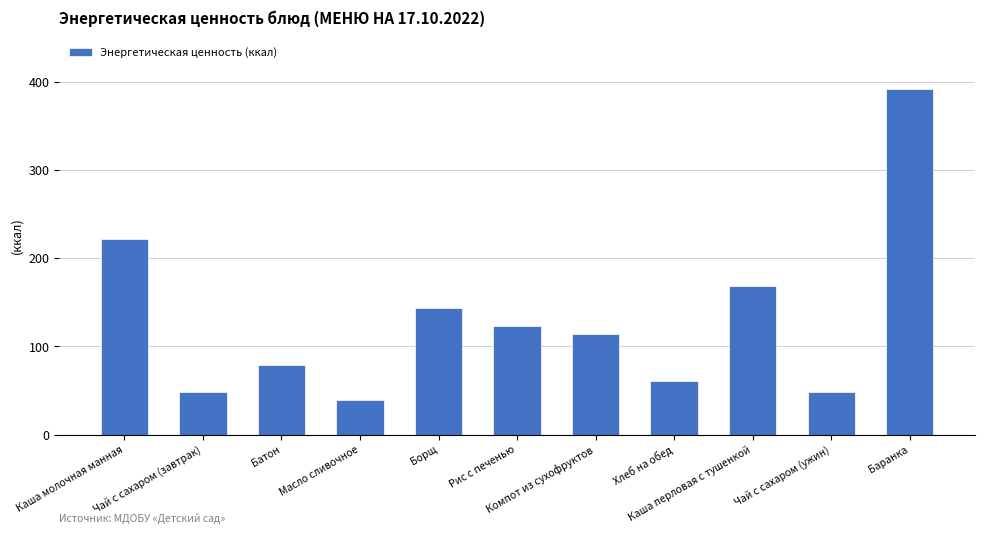

What is the difference between the maximum and minimum values?

352.4